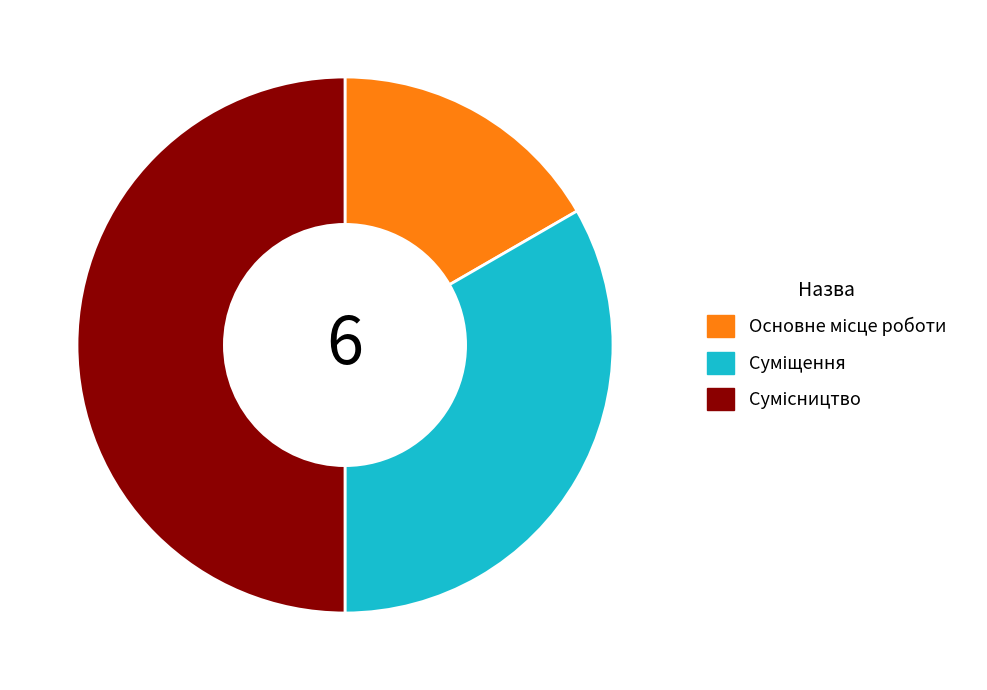

What is the change in value from Суміщення to Сумісництво?

+1